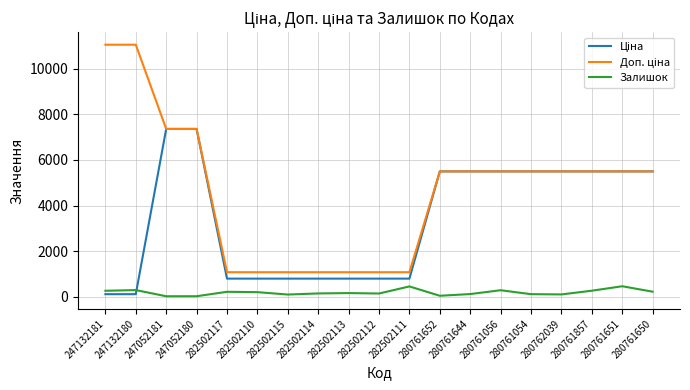

Is it true that Залишок equals 263.0 at 280761857?

True